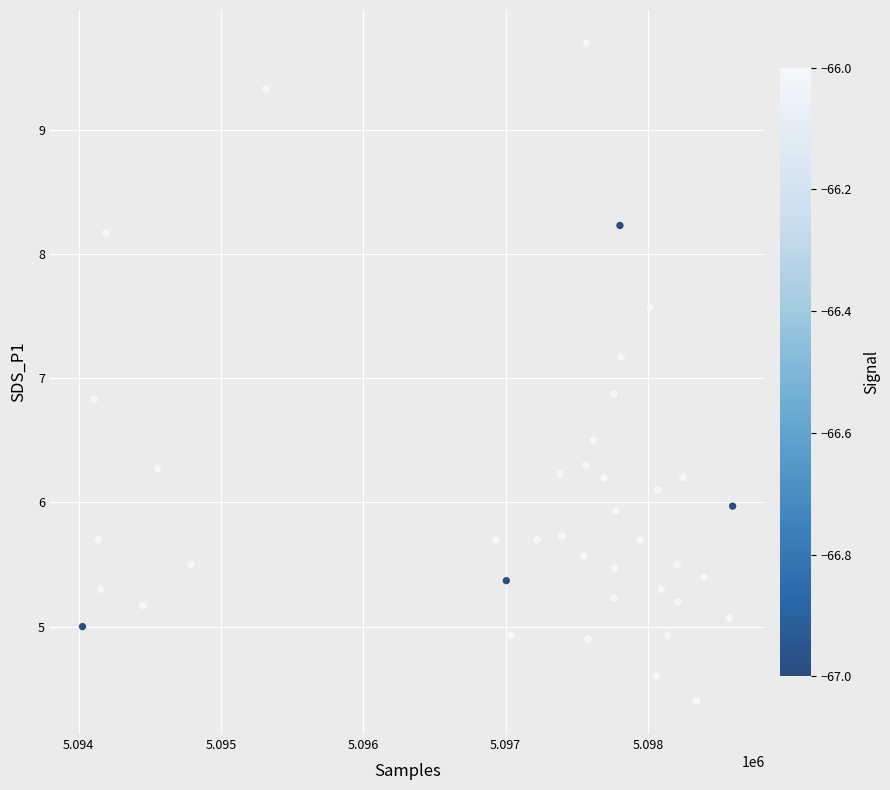

What is the range of X values (max minus min)?

4568.0